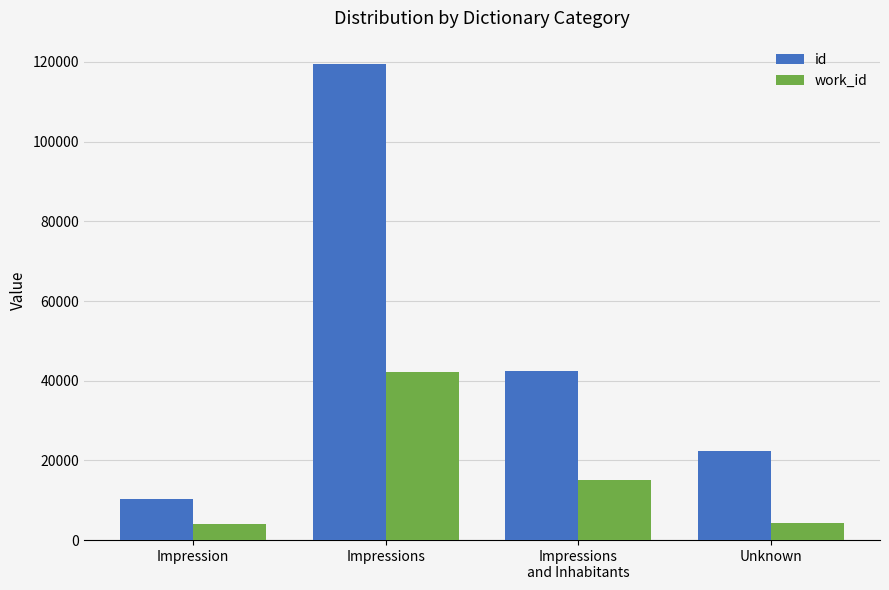

What is the greatest value displayed?

119372